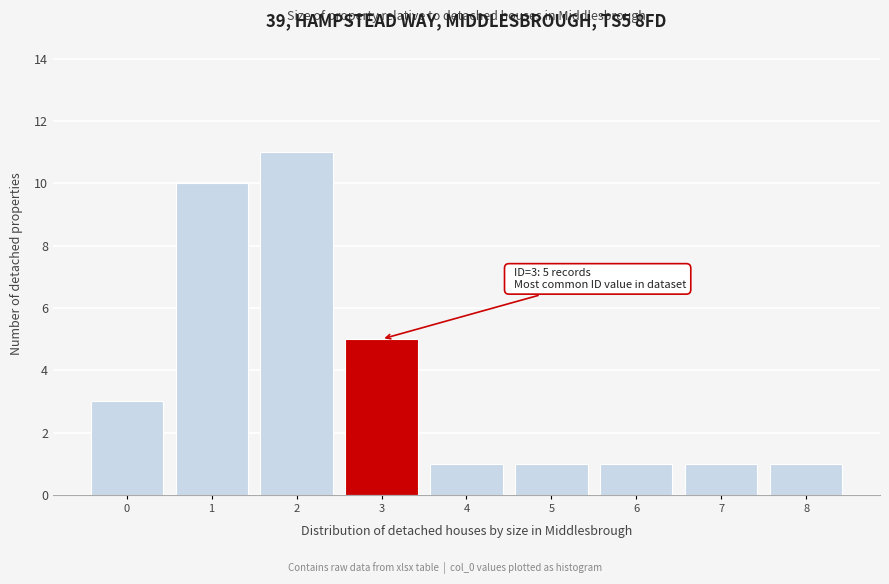

Reading right to left, list all the values displayed in this chart.

1	1	1	1	1	5	11	10	3